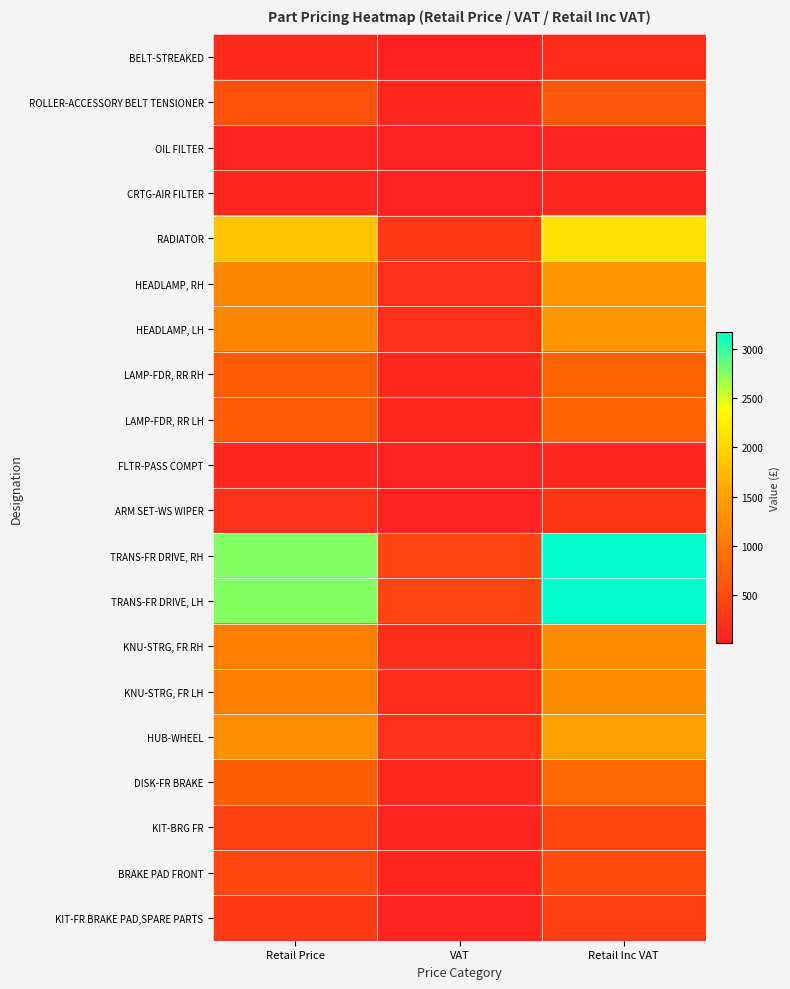

Reading left to right, list all the values displayed in this chart.

BELT-STREAKED: Retail Price=110.0	VAT=16.5	Retail Inc VAT=126.5
ROLLER-ACCESSORY BELT TENSIONER: Retail Price=564.0	VAT=84.6	Retail Inc VAT=648.6
OIL FILTER: Retail Price=35.0	VAT=5.2	Retail Inc VAT=40.2
CRTG-AIR FILTER: Retail Price=70.0	VAT=10.5	Retail Inc VAT=80.5
RADIATOR: Retail Price=1828.0	VAT=274.2	Retail Inc VAT=2102.2
HEADLAMP, RH: Retail Price=1181.0	VAT=177.2	Retail Inc VAT=1358.2
HEADLAMP, LH: Retail Price=1181.0	VAT=177.2	Retail Inc VAT=1358.2
LAMP-FDR, RR RH: Retail Price=677.0	VAT=101.5	Retail Inc VAT=778.5
LAMP-FDR, RR LH: Retail Price=677.0	VAT=101.5	Retail Inc VAT=778.5
FLTR-PASS COMPT: Retail Price=70.0	VAT=10.5	Retail Inc VAT=80.5
ARM SET-WS WIPER: Retail Price=210.0	VAT=31.5	Retail Inc VAT=241.5
TRANS-FR DRIVE, RH: Retail Price=2762.0	VAT=414.3	Retail Inc VAT=3176.3
TRANS-FR DRIVE, LH: Retail Price=2762.0	VAT=414.3	Retail Inc VAT=3176.3
KNU-STRG, FR RH: Retail Price=1078.0	VAT=161.7	Retail Inc VAT=1239.7
KNU-STRG, FR LH: Retail Price=1078.0	VAT=161.7	Retail Inc VAT=1239.7
HUB-WHEEL: Retail Price=1280.0	VAT=192.0	Retail Inc VAT=1472.0
DISK-FR BRAKE: Retail Price=712.0	VAT=106.8	Retail Inc VAT=818.8
KIT-BRG FR: Retail Price=380.0	VAT=57.0	Retail Inc VAT=437.0
BRAKE PAD FRONT: Retail Price=440.0	VAT=66.0	Retail Inc VAT=506.0
KIT-FR BRAKE PAD,SPARE PARTS: Retail Price=309.0	VAT=46.4	Retail Inc VAT=355.4